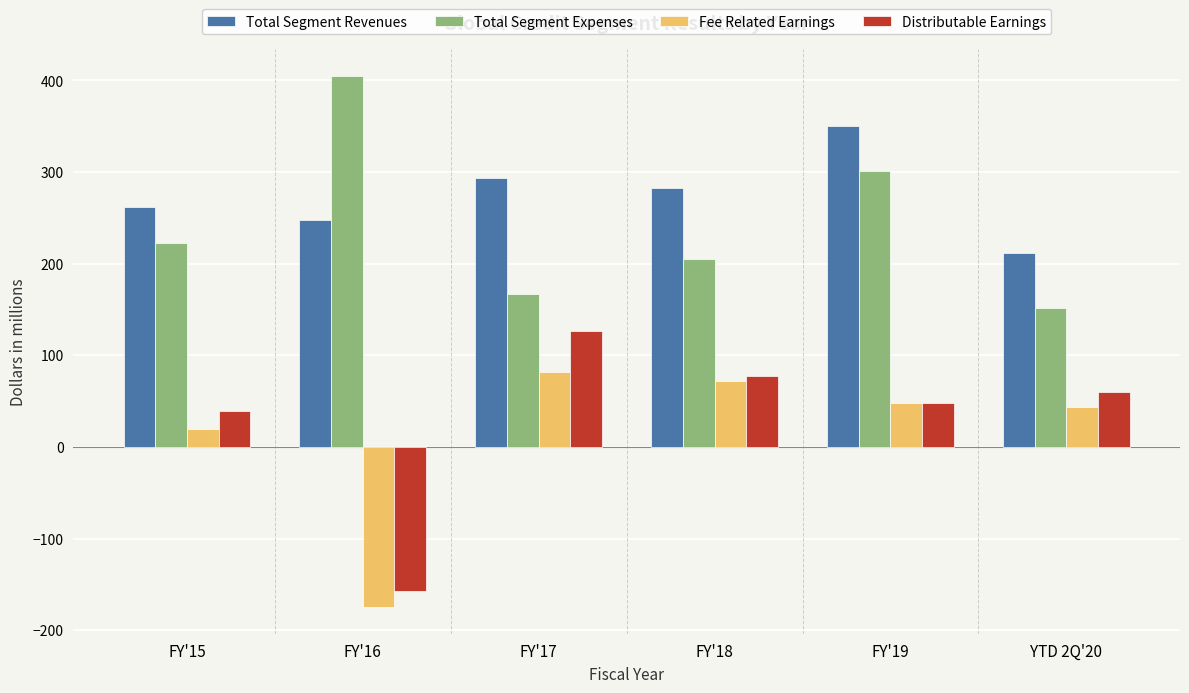

Which series has the largest total across all categories?

Total Segment Revenues